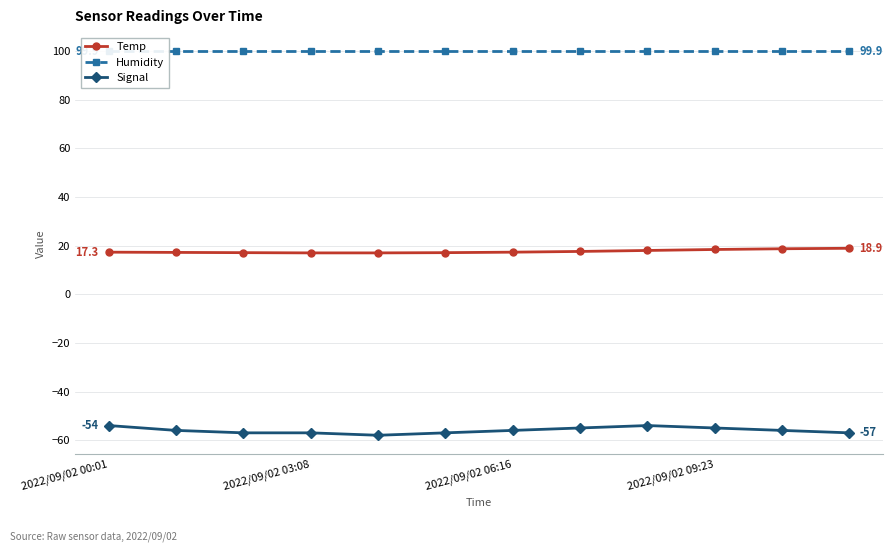

What is the average value of the Humidity series?

99.9